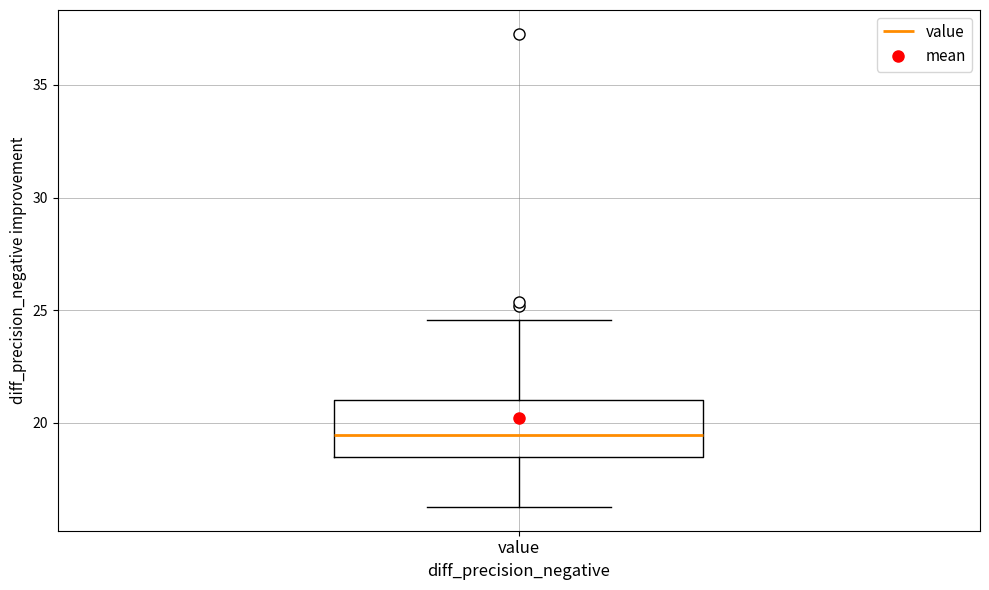

Read this box plot against the y-axis: the position of the median line, the range covered by the box, and the ends of both whiskers. The values are not printed on the chart, so give them approximately, as read against the axis.

median 19.5, box 18.5 to 21.0, whiskers 16.5 to 24.5